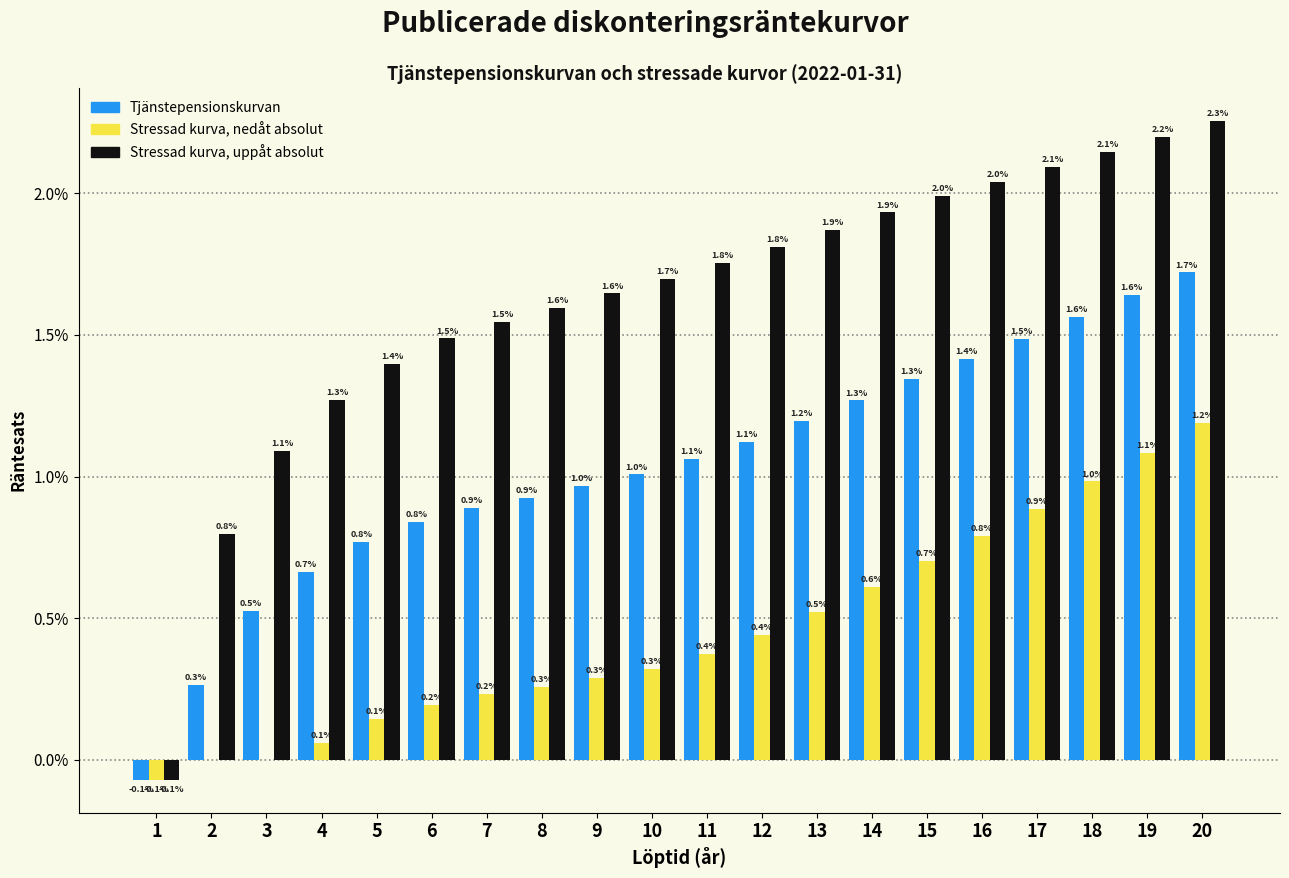

Reading left to right, transcribe all the data shown in this chart.

Tjänstepensionskurvan: 1=-0.1	2=0.3	3=0.5	4=0.7	5=0.8	6=0.8	7=0.9	8=0.9	9=1.0	10=1.0	11=1.1	12=1.1	13=1.2	14=1.3	15=1.3	16=1.4	17=1.5	18=1.6	19=1.6	20=1.7
Stressad kurva, nedåt absolut: 1=-0.1	2=0.0	3=0.0	4=0.1	5=0.1	6=0.2	7=0.2	8=0.3	9=0.3	10=0.3	11=0.4	12=0.4	13=0.5	14=0.6	15=0.7	16=0.8	17=0.9	18=1.0	19=1.1	20=1.2
Stressad kurva, uppåt absolut: 1=-0.1	2=0.8	3=1.1	4=1.3	5=1.4	6=1.5	7=1.5	8=1.6	9=1.6	10=1.7	11=1.8	12=1.8	13=1.9	14=1.9	15=2.0	16=2.0	17=2.1	18=2.1	19=2.2	20=2.3